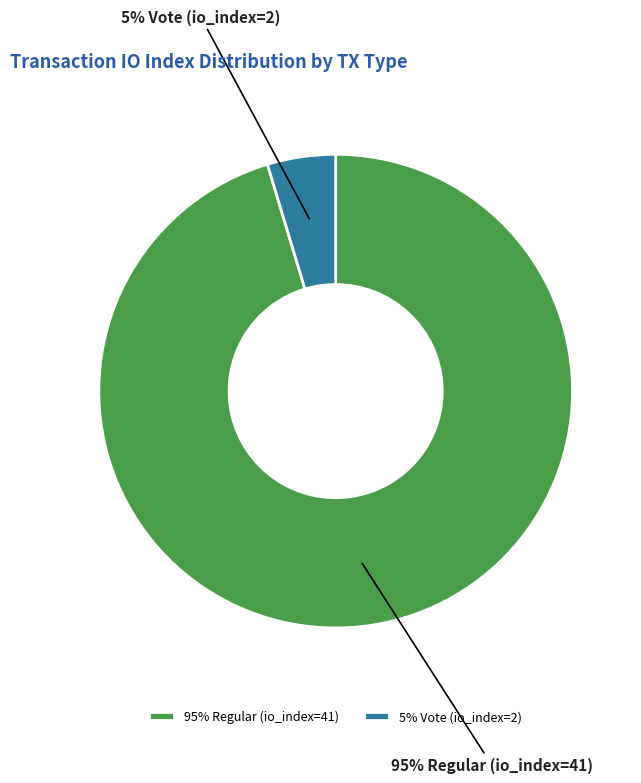

What is the largest slice in the pie chart?

95% Regular (io_index=41)